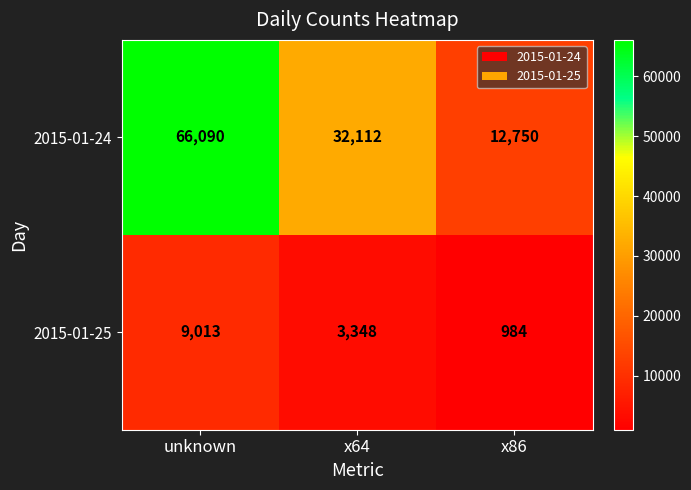

Where is 2015-01-24 nearest to the value 39420?

x64